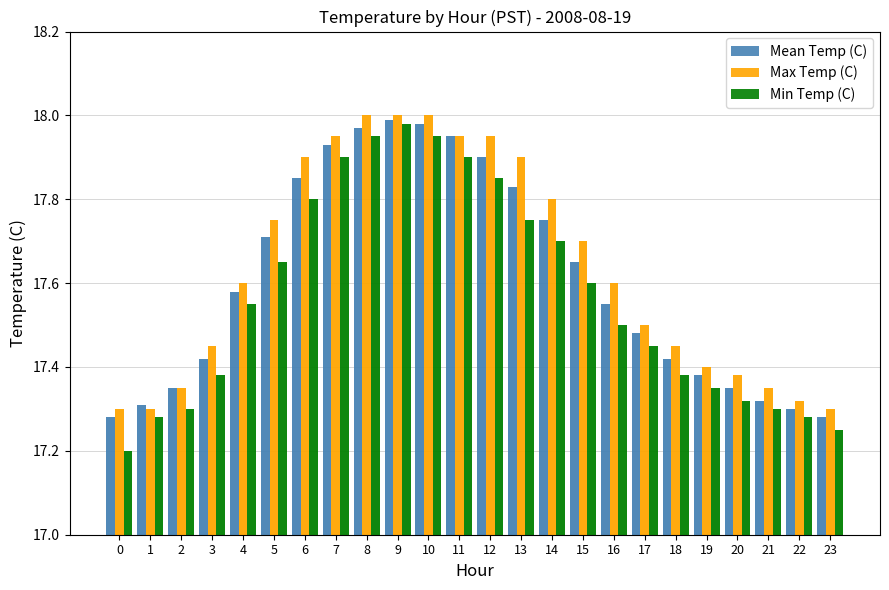

At which category is the sum across all series the highest?

9